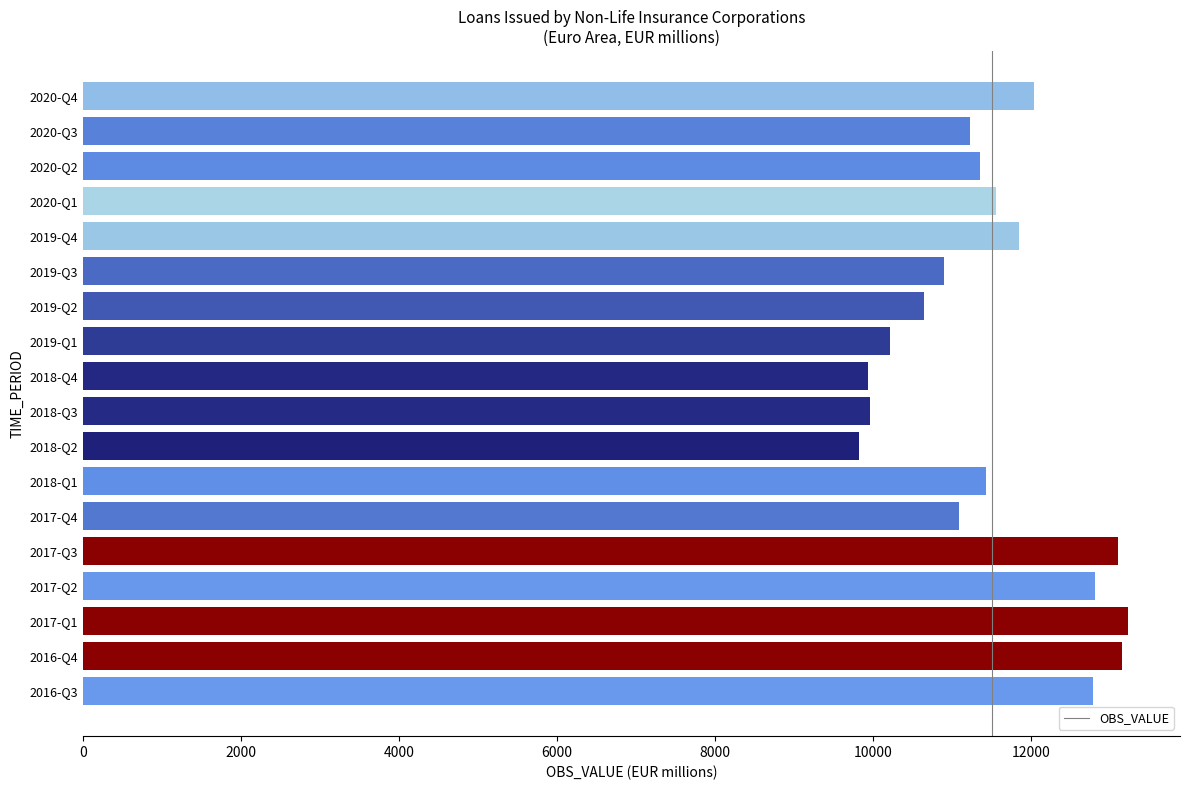

Between 2017-Q2 and 2018-Q1, which is larger?

2017-Q2